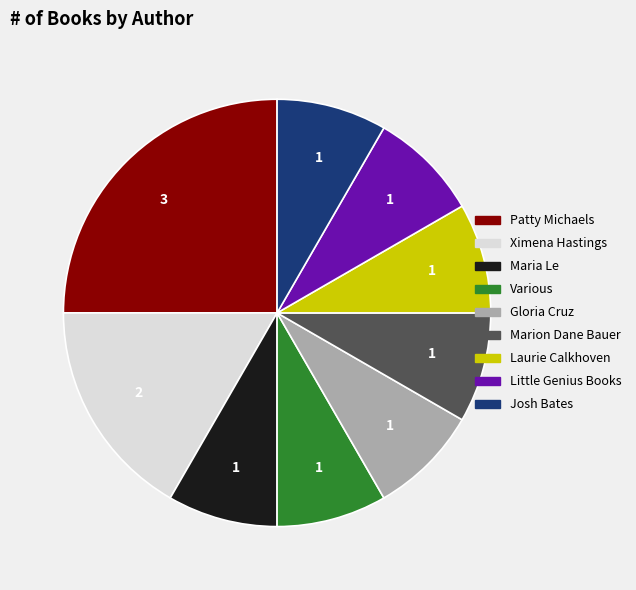

True or false: Marion Dane Bauer accounts for 1% of the total.

False